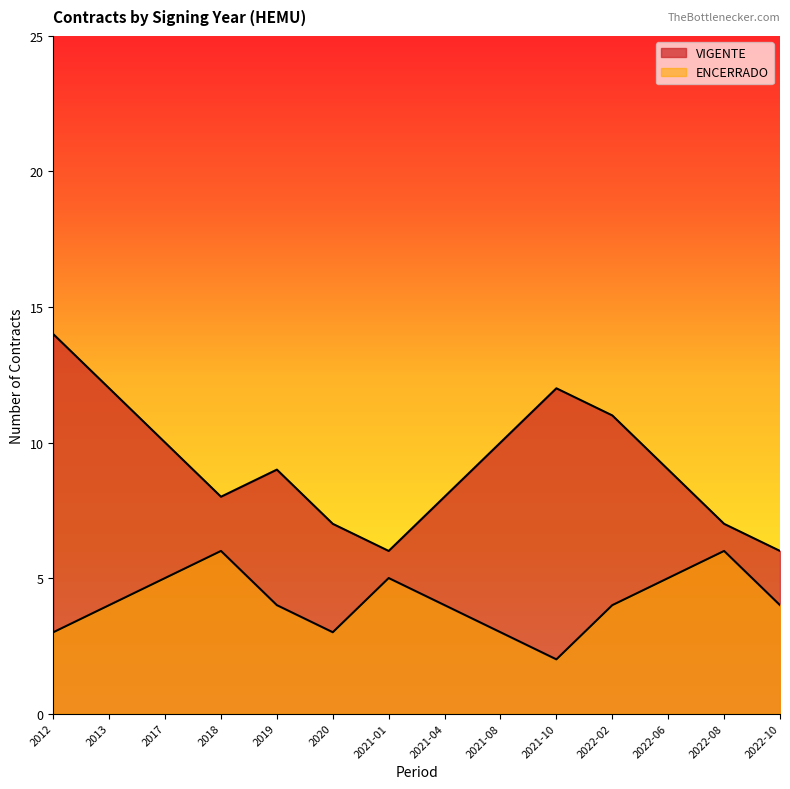

List the series in order of their overall mean, lowest first.

ENCERRADO, VIGENTE